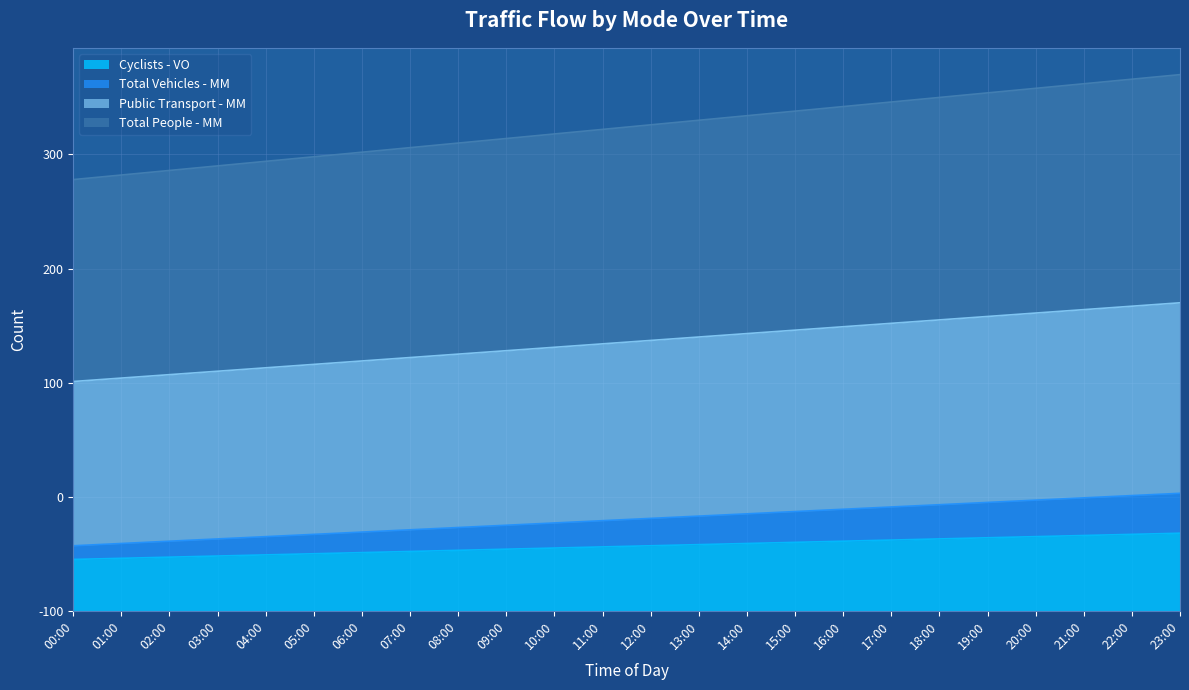

What is the difference between the second highest and second lowest values in the Cyclists - VO series?

21